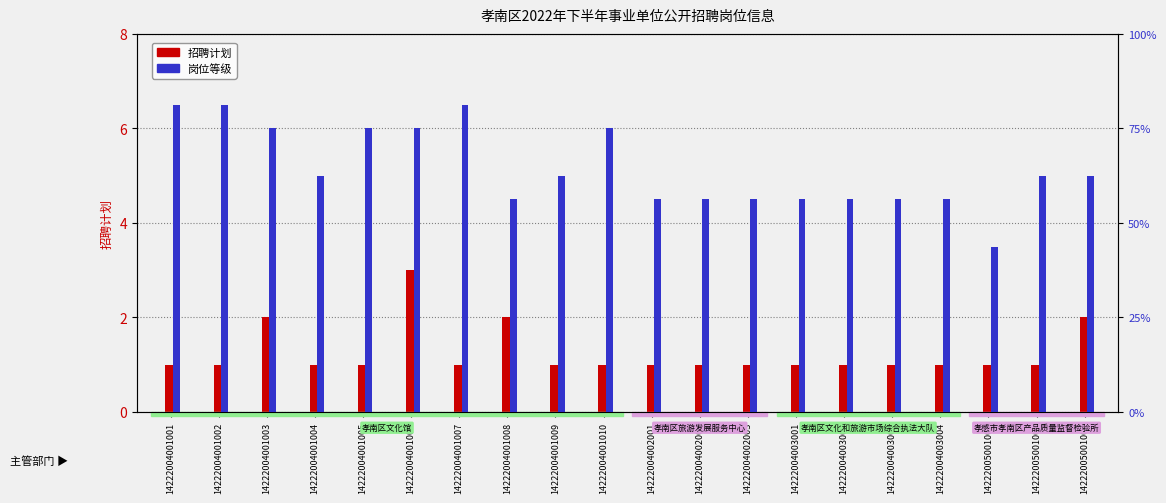

Reading left to right, transcribe all the data shown in this chart.

招聘计划: 1	1	2	1	1	3	1	2	1	1	1	1	1	1	1	1	1	1	1	2
岗位等级: 13	13	12	10	12	12	13	9	10	12	9	9	9	9	9	9	9	7	10	10